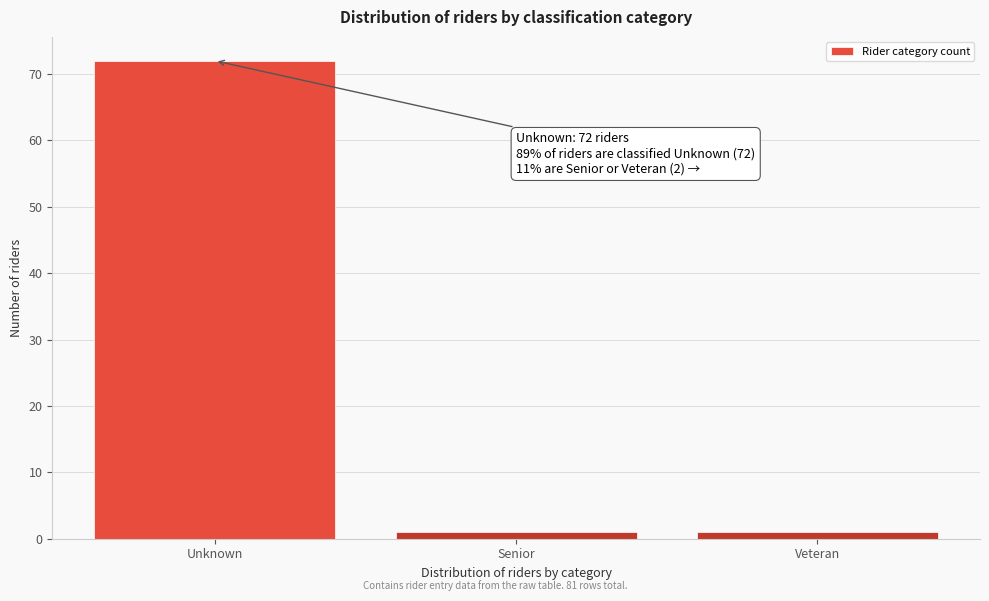

Reading right to left, list all the values displayed in this chart.

1	1	72